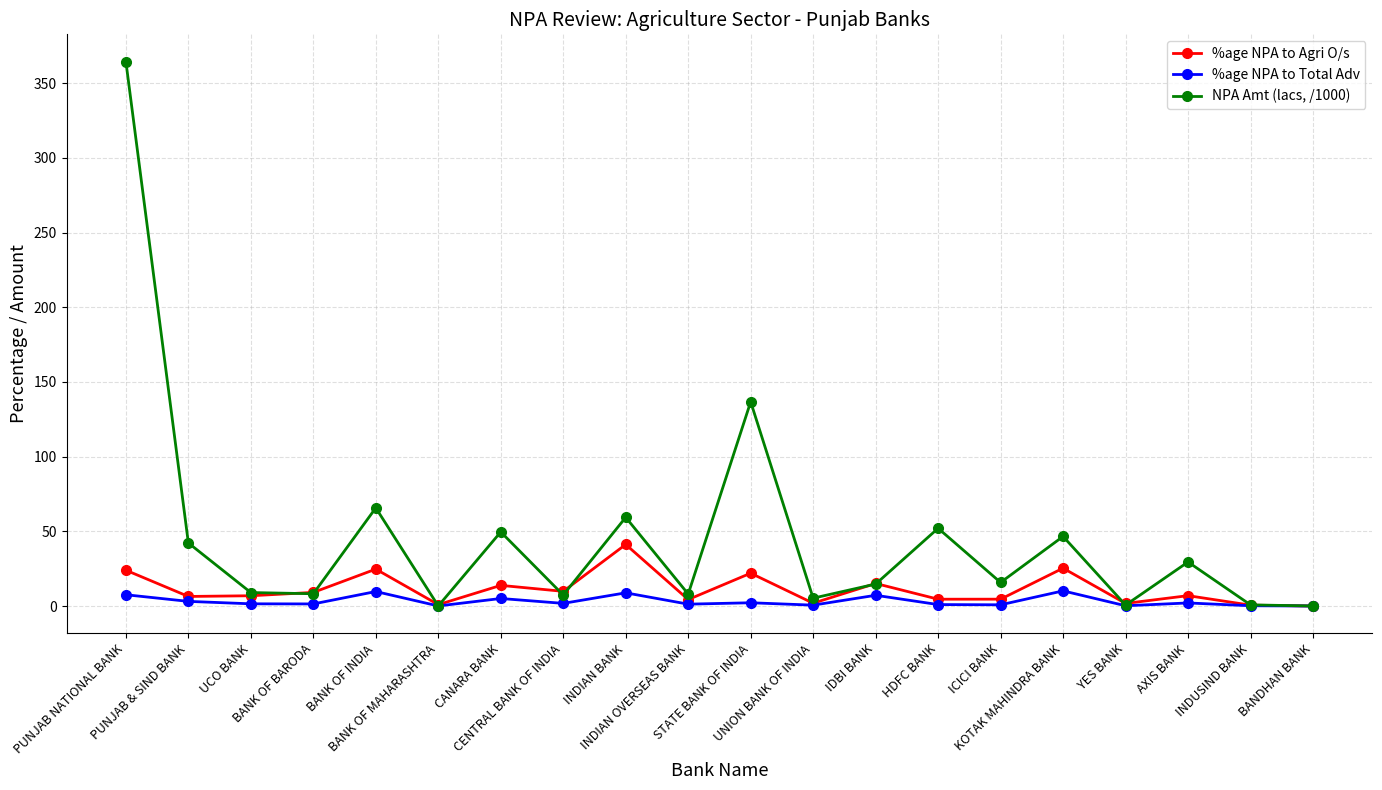

What is the greatest value displayed?

364.4